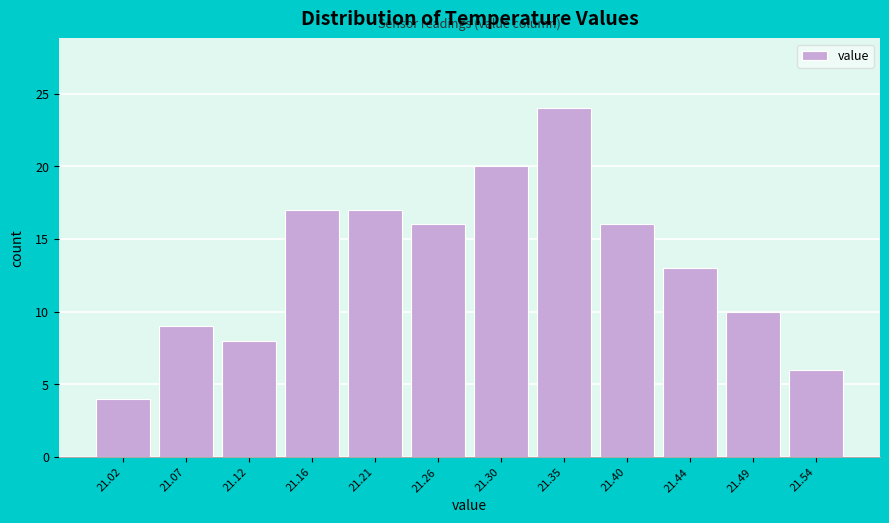

Reading left to right, list every bar in this chart as the range it spans on the x-axis followed by its height. Neither the bar edges nor the heights are printed on the chart, so give them approximately, as read against the axes.

21.000 to 21.045: 4
21.045 to 21.095: 9
21.095 to 21.140: 8
21.140 to 21.185: 17
21.185 to 21.235: 17
21.235 to 21.280: 16
21.280 to 21.325: 20
21.325 to 21.375: 24
21.375 to 21.420: 16
21.420 to 21.465: 13
21.465 to 21.515: 10
21.515 to 21.560: 6